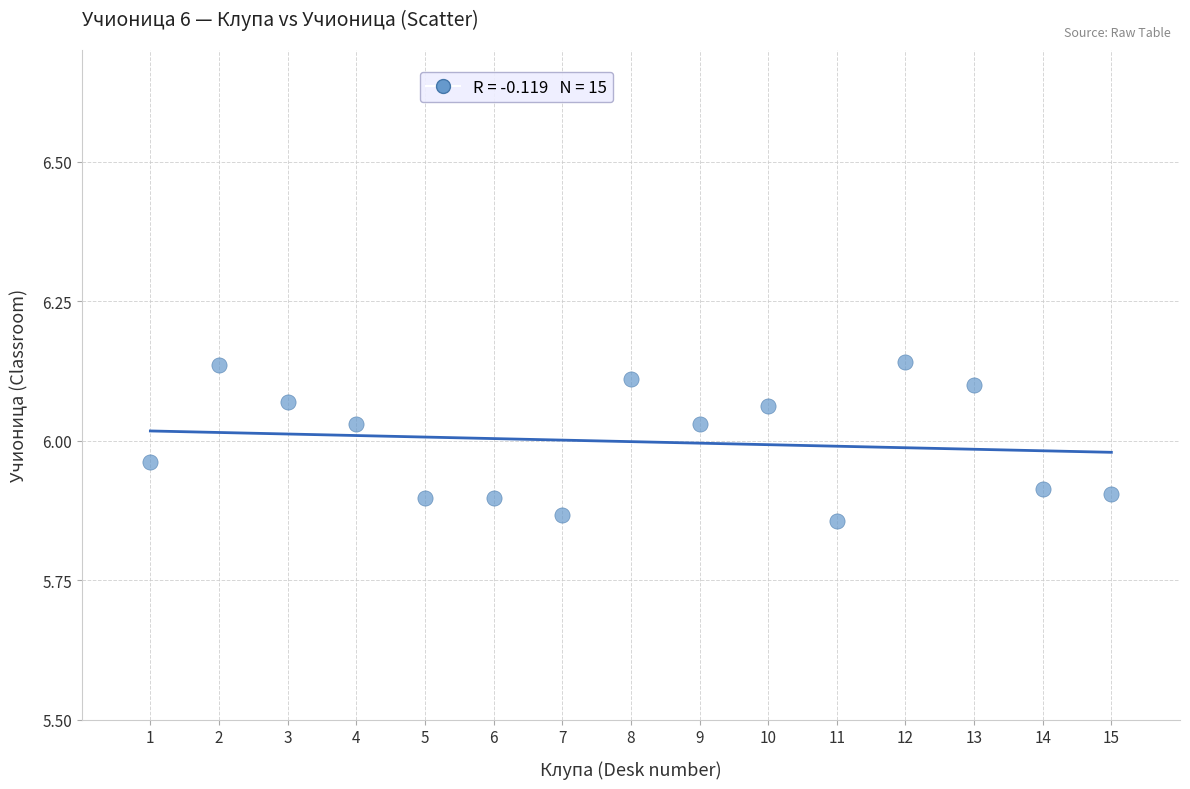

What is the range of Y values (max minus min)?

0.3